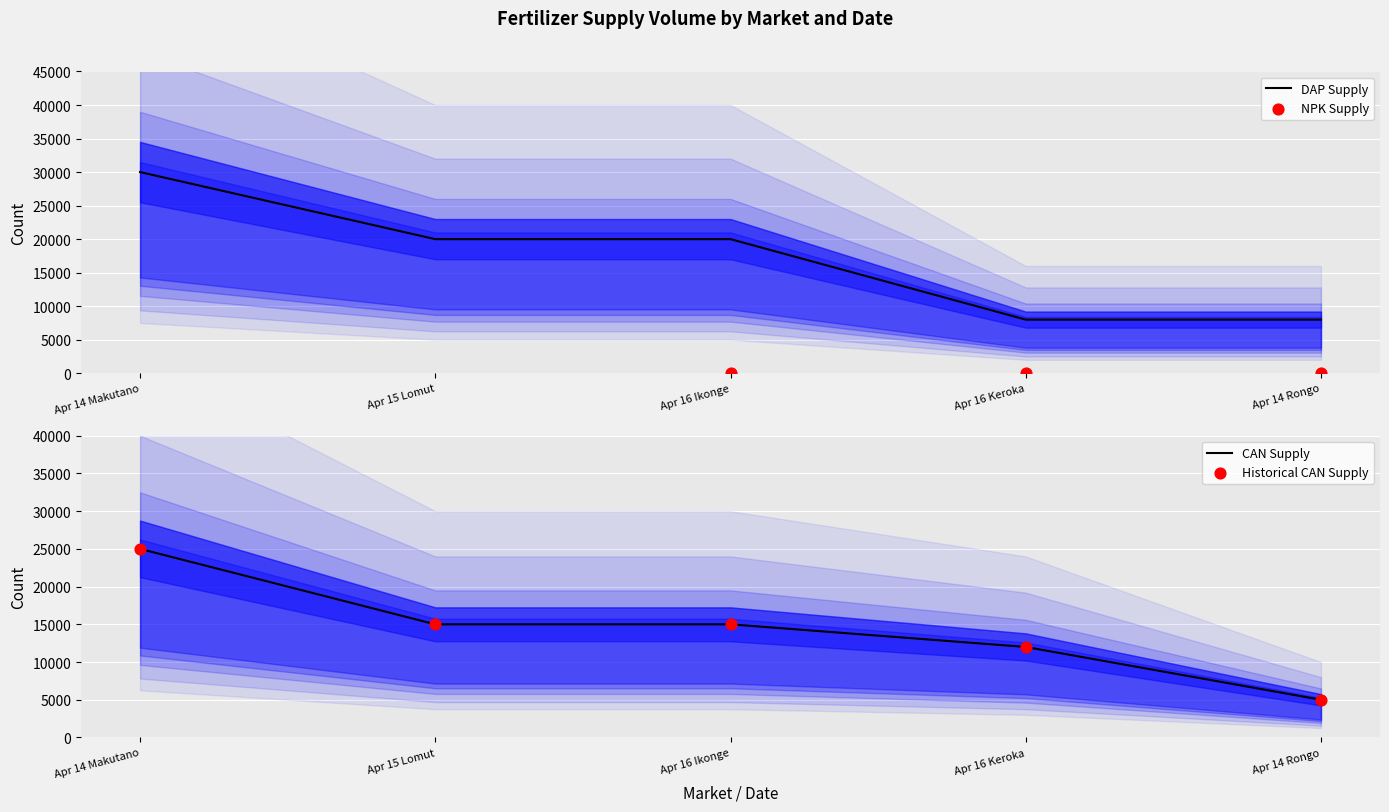

Which series contains the lowest Y value?

NPK Supply